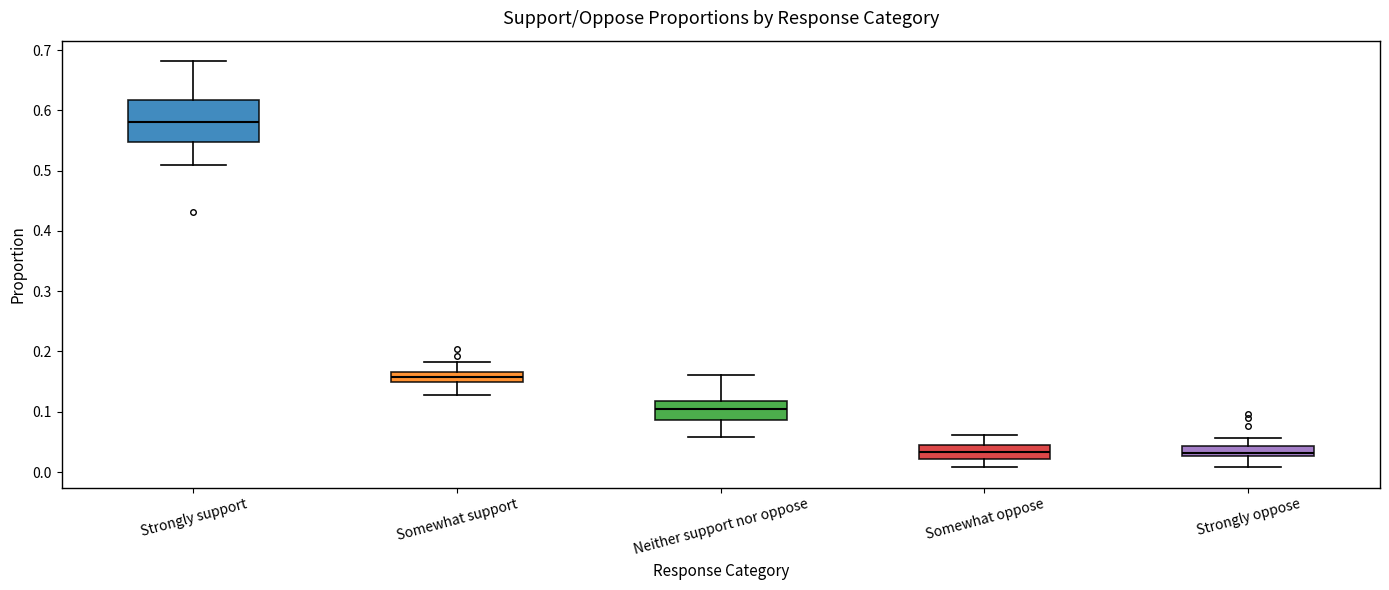

Which box's median line is the highest?

Strongly support